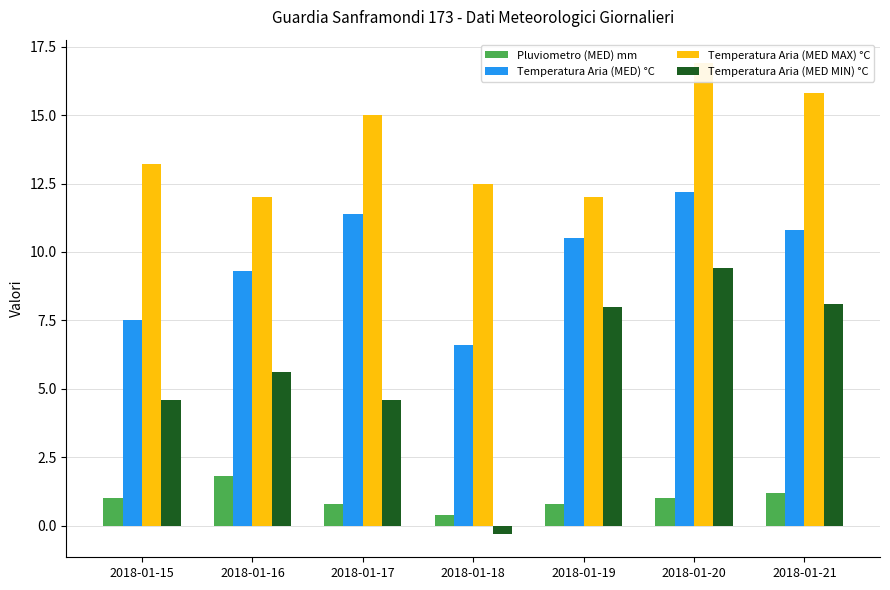

Is it true that Pluviometro (MED) mm equals 1.2 at 2018-01-21?

True